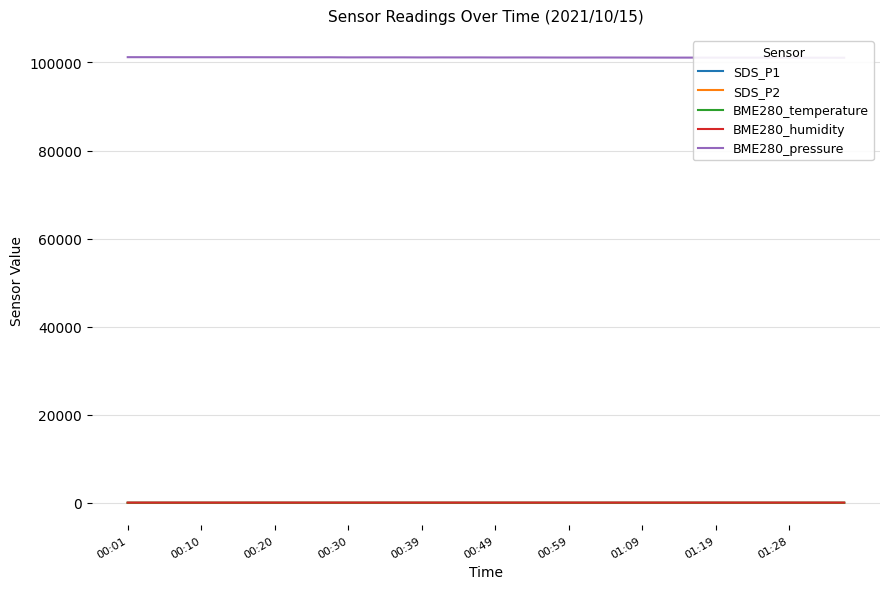

Which series has the largest range (max minus min)?

BME280_pressure